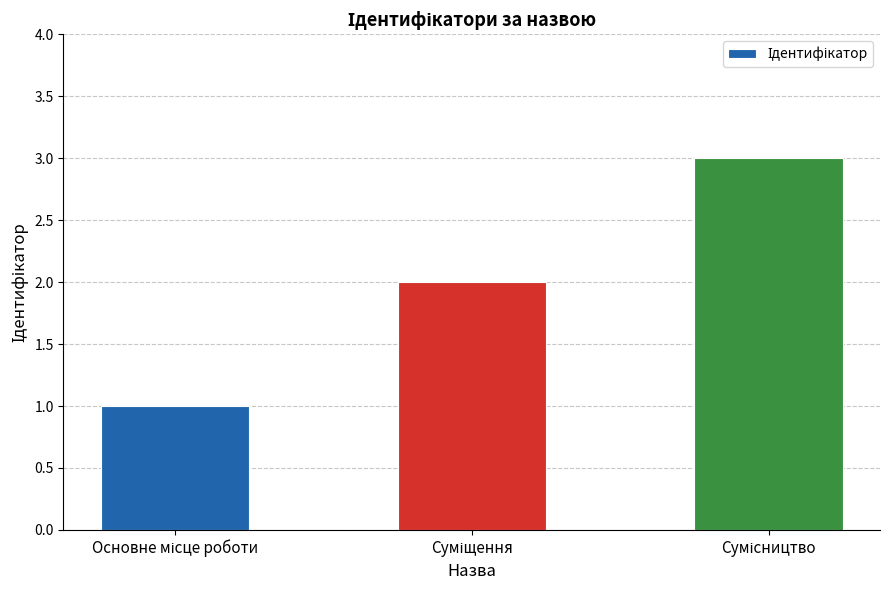

What is the greatest value displayed?

3